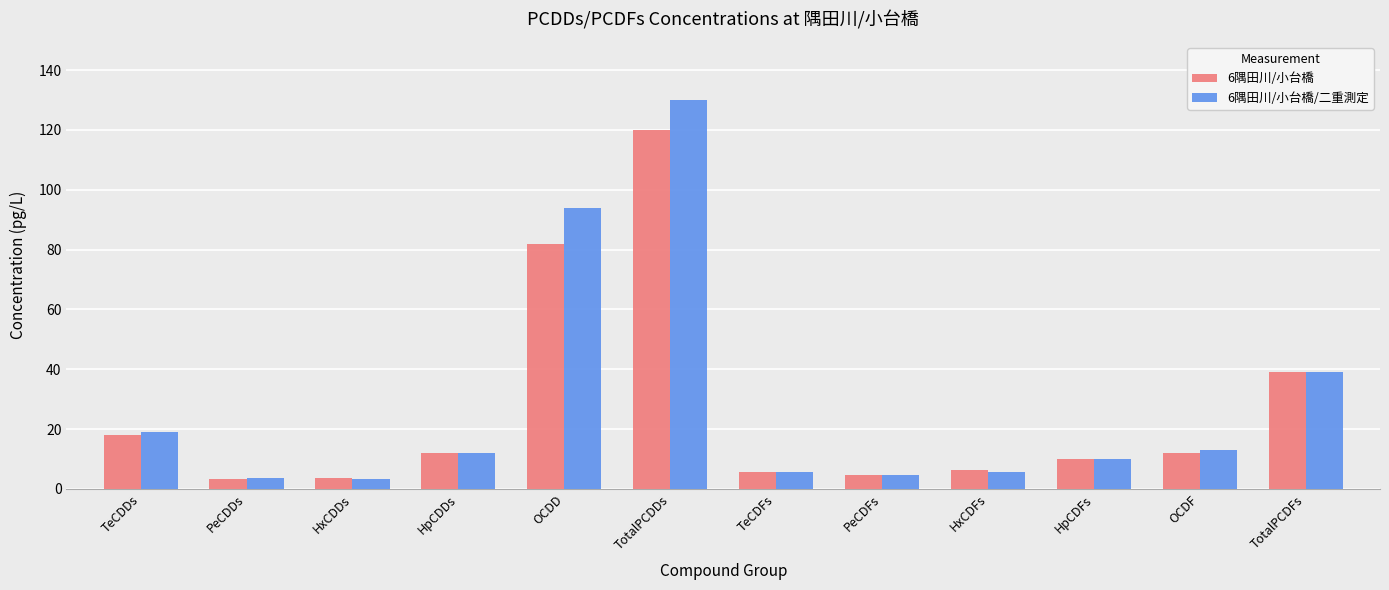

What is the spread (max minus min) of values at TotalPCDDs?

10.0